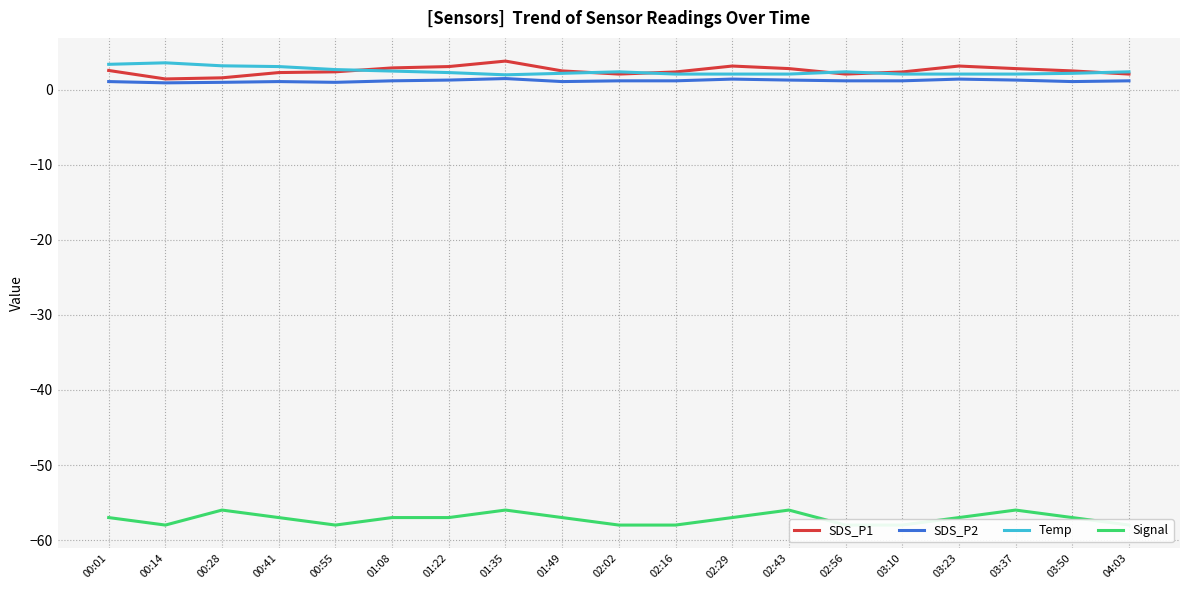

Between 00:28 and 03:23, which series saw the biggest shift?

SDS_P1